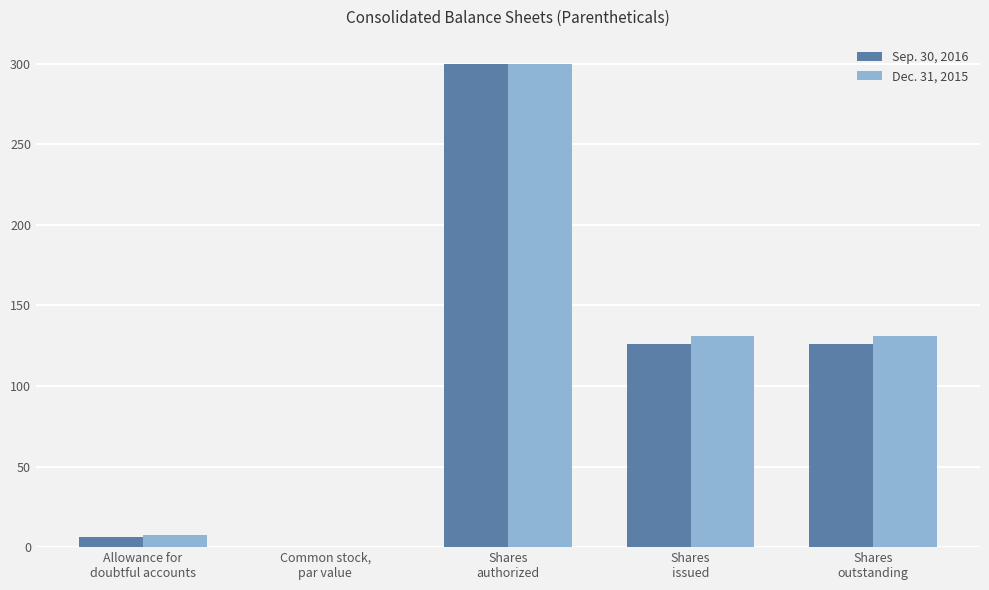

What is the sum of all Sep. 30, 2016 values?

559.0